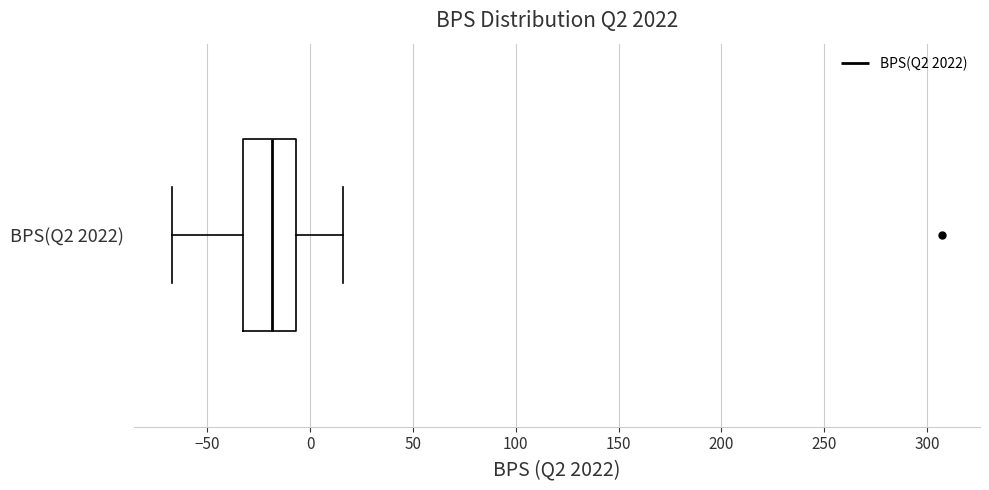

Where is the left edge of the box for BPS(Q2 2022) on the x-axis? The values are not printed on the chart, so give them approximately, as read against the axis.

-35